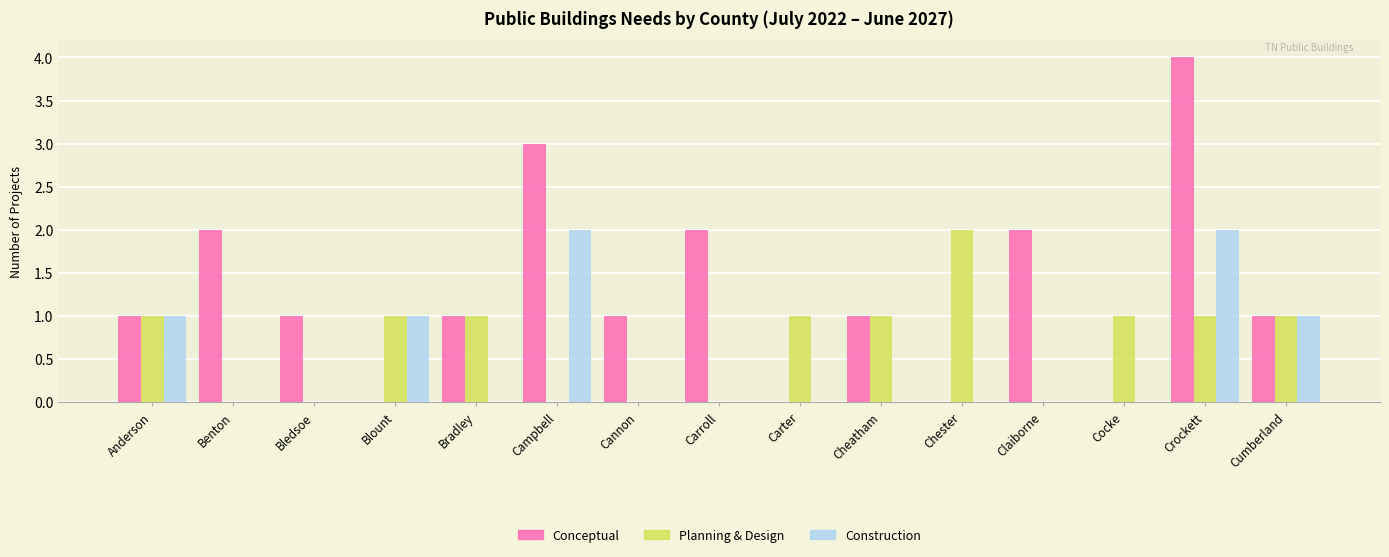

Which series changed the most between Campbell and Cocke?

Conceptual